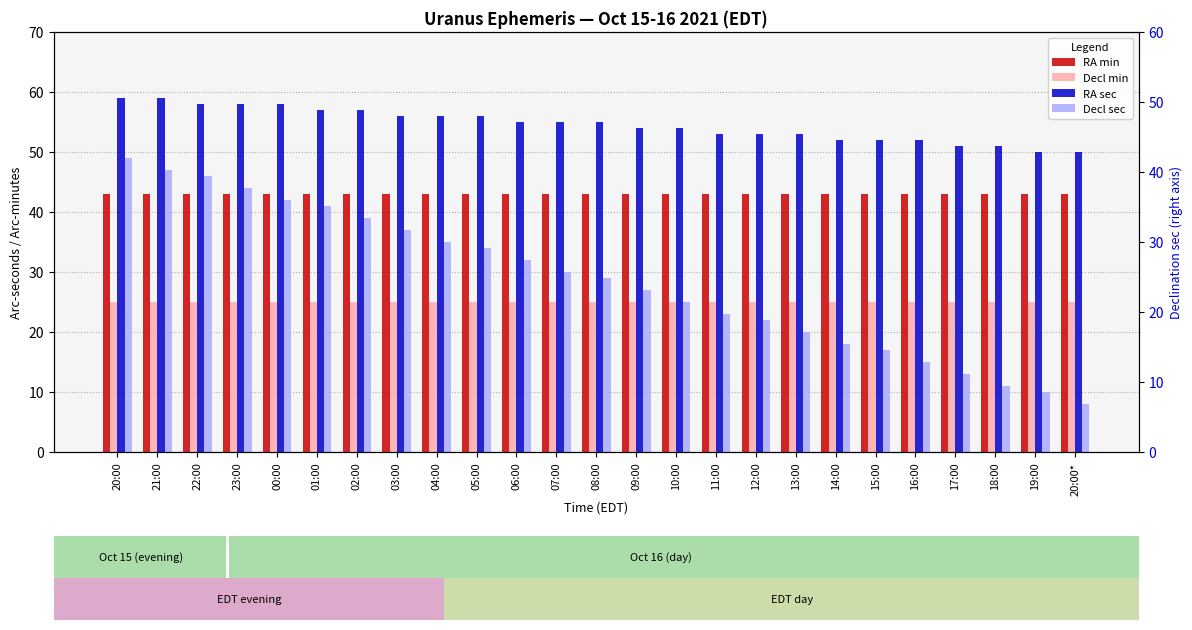

Is the value of Decl sec at 10:00 greater than the value of RA min at 10:00?

No